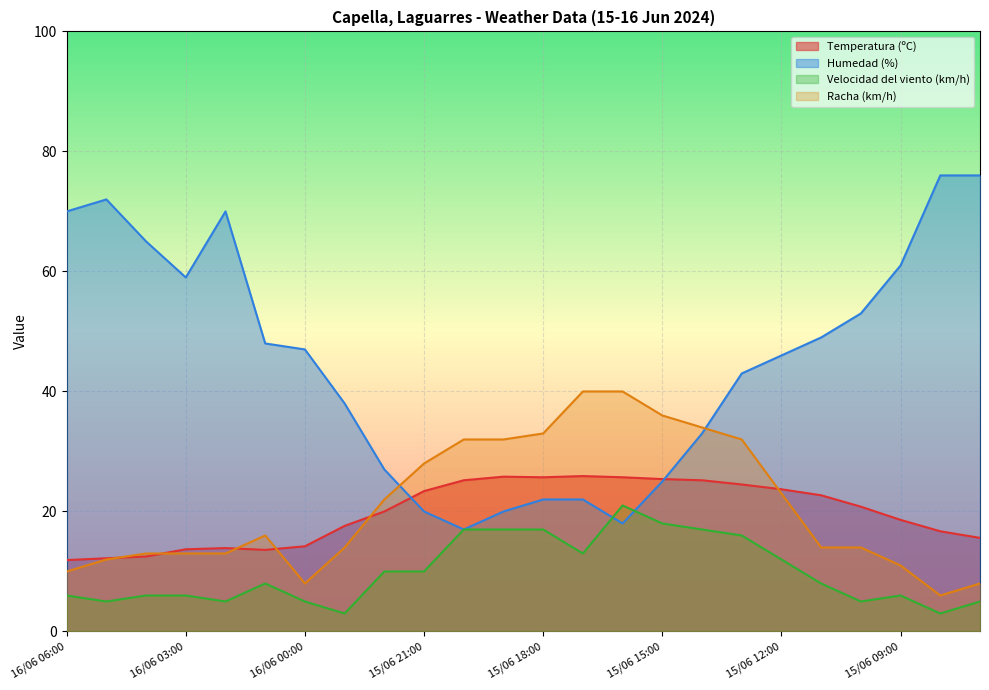

Is it true that Temperatura (ºC) equals 27.7 at 15/06 23:00?

False